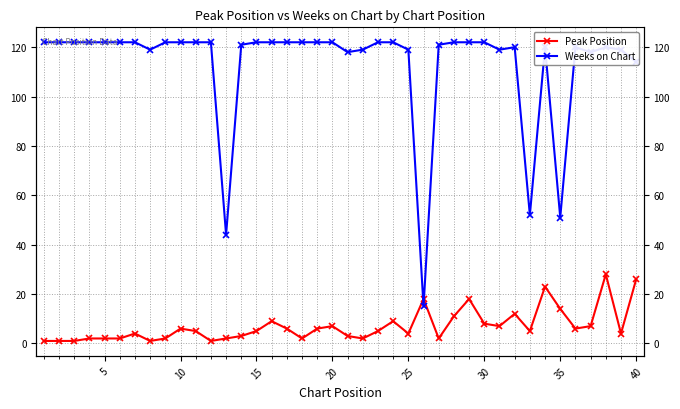

What is the difference between the second highest and second lowest values in the Peak Position series?

25